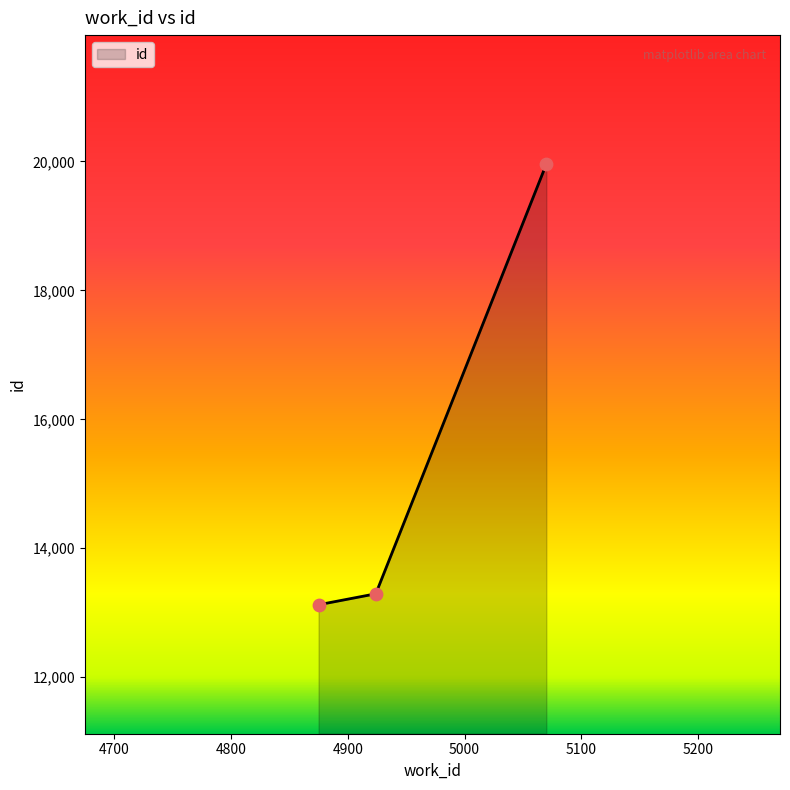

What is the smallest value displayed?

13124